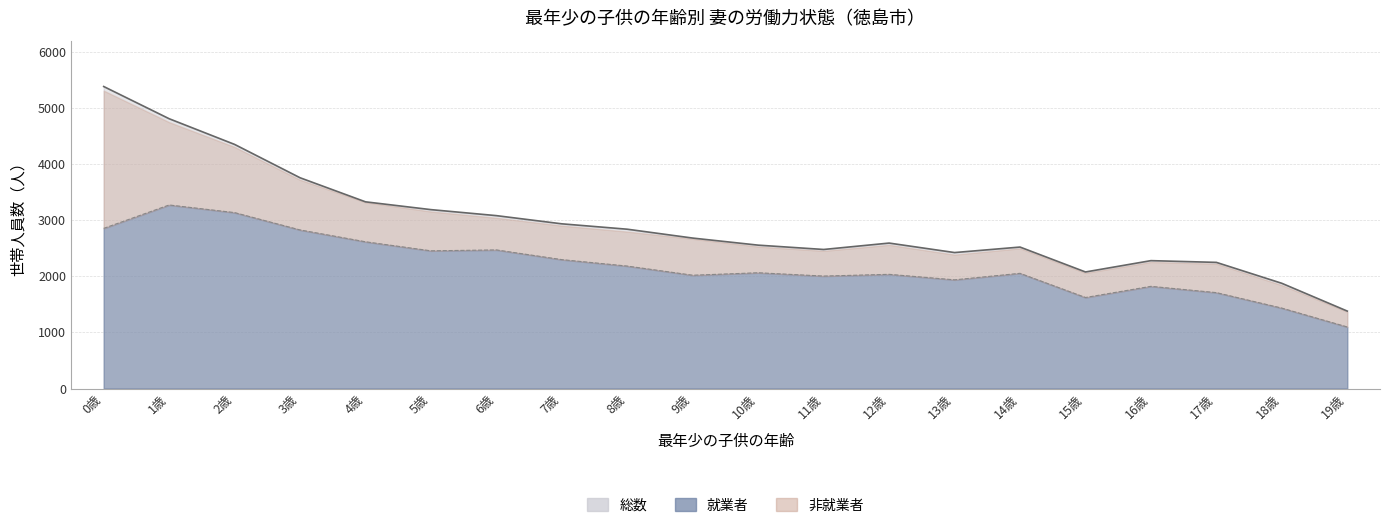

At which category does 就業者 reach its first local valley?

5歳